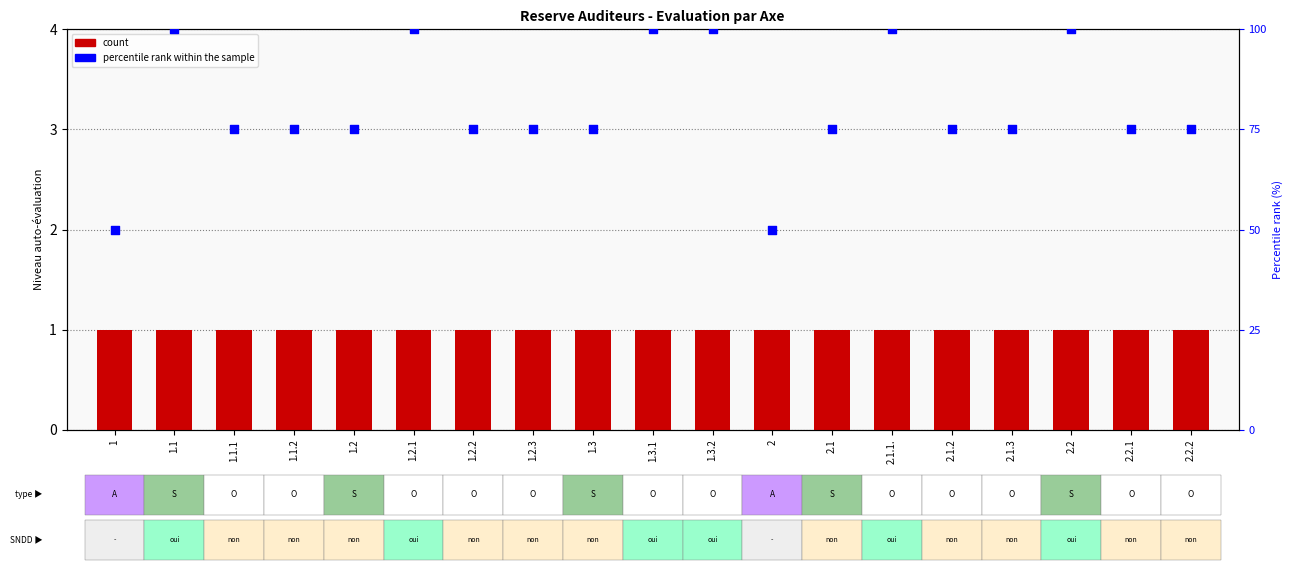

Which series has the largest Y range (max minus min)?

percentile rank within the sample